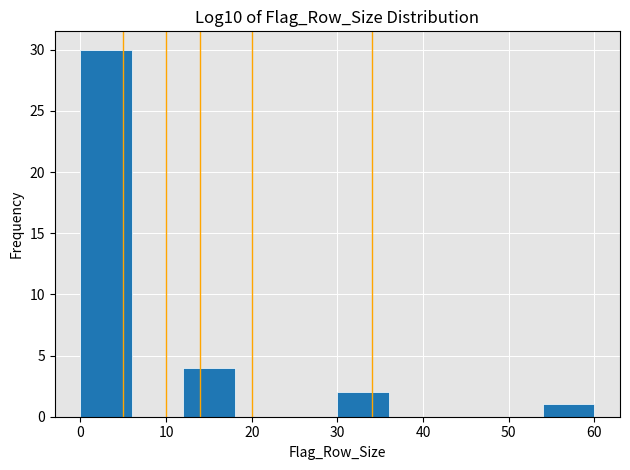

Over which range of the x-axis is the bar tallest?

0 to 6